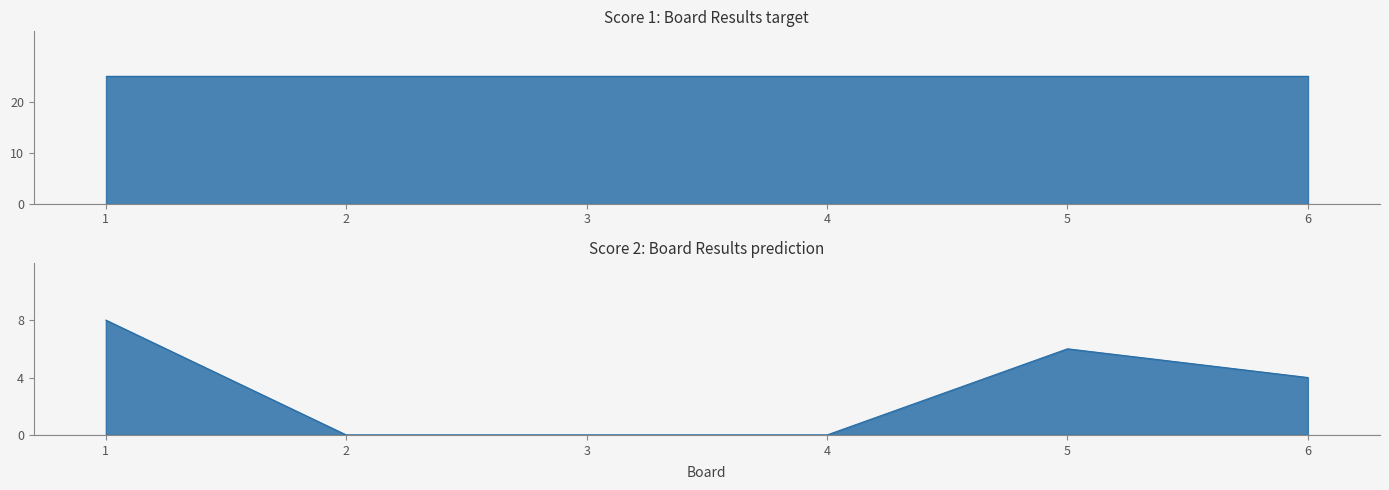

The chart shows a value of 4 at 5. True or false?

False